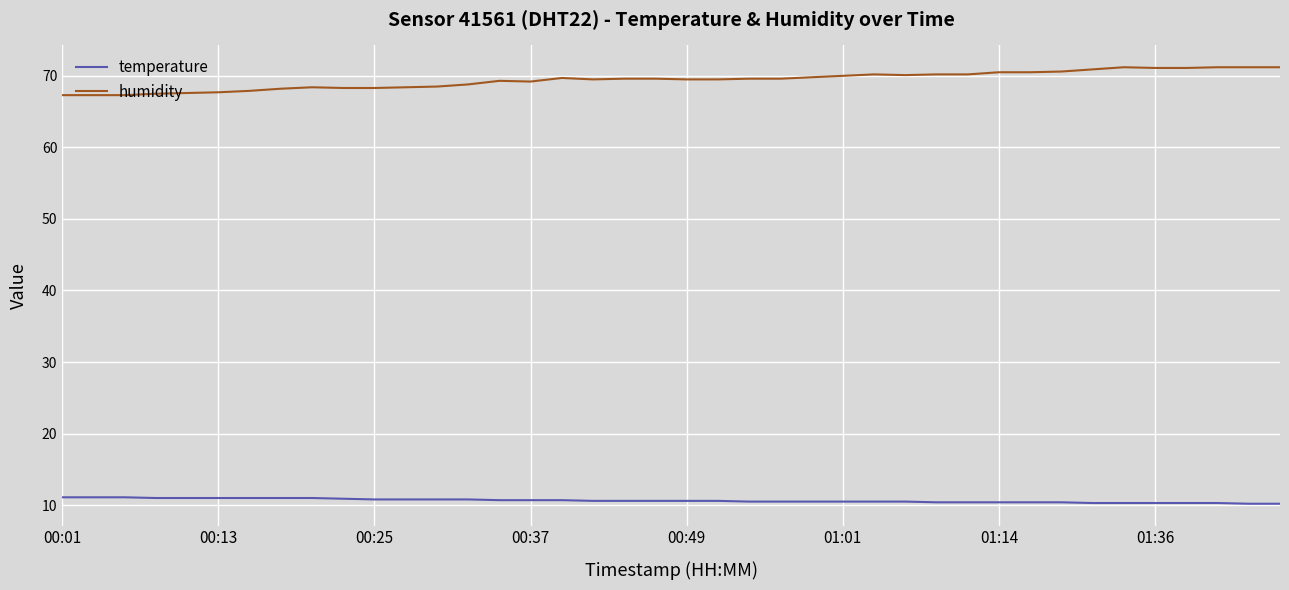

True or false: humidity and temperature intersect in this chart.

False